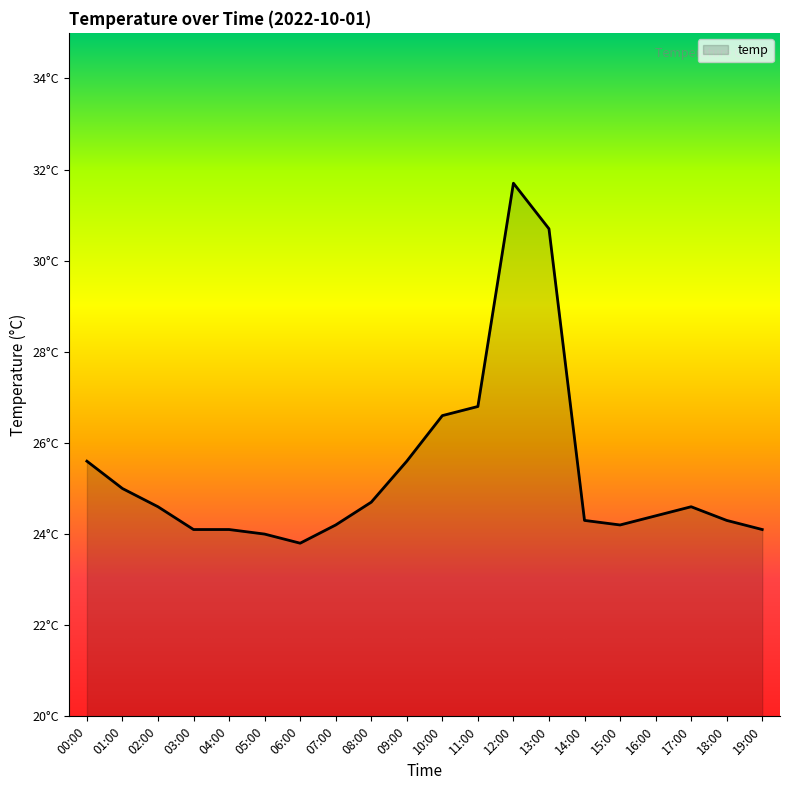

Does the chart have visible grid lines?

No